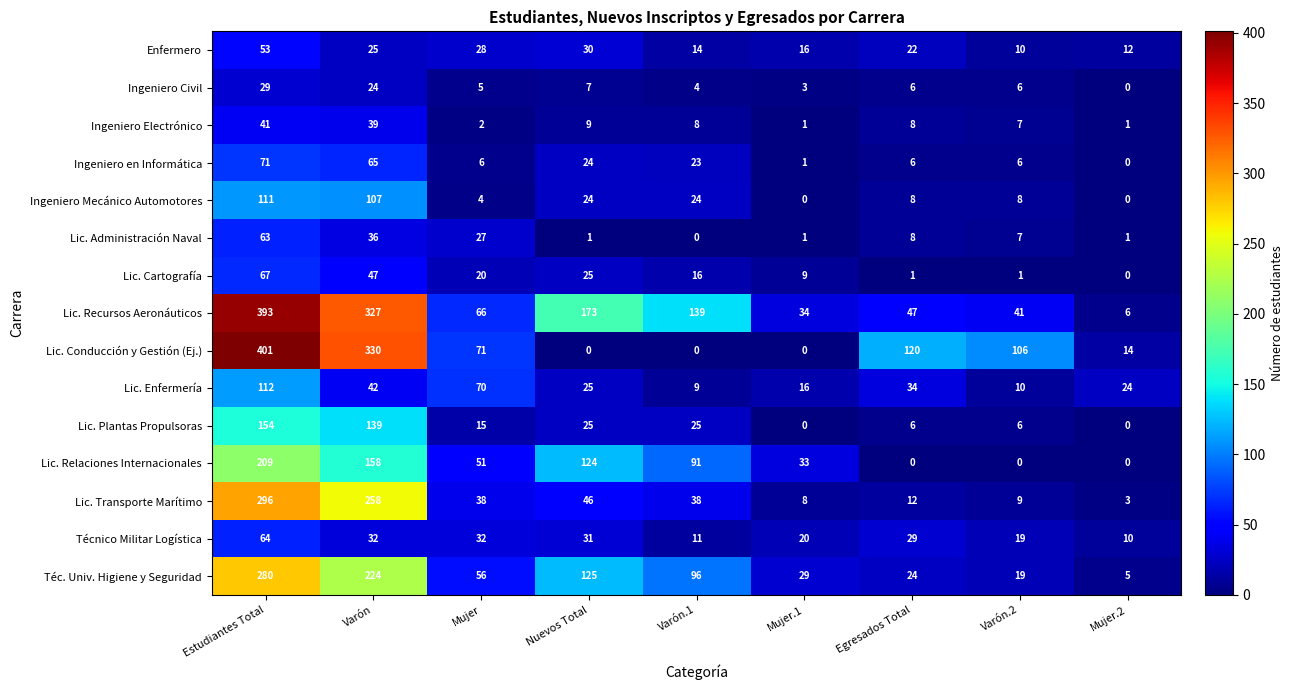

What is the maximum value shown in the chart?

401